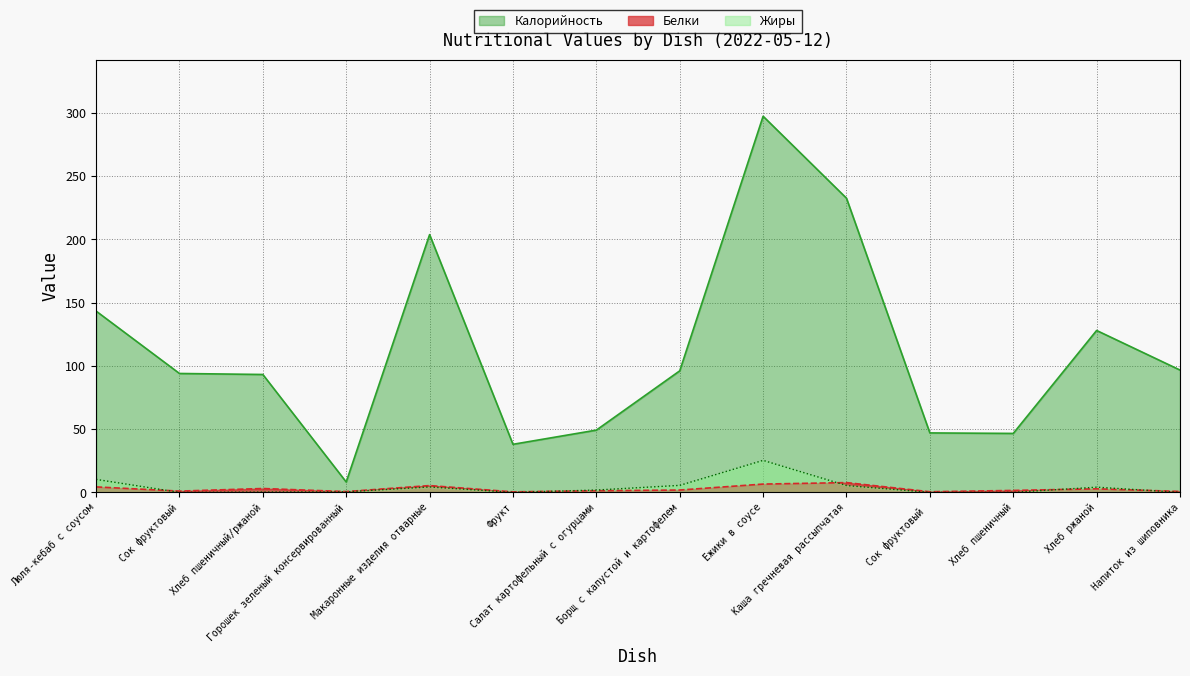

What is the difference between the Белки values at Сок фруктовый  and Фрукт?

0.1